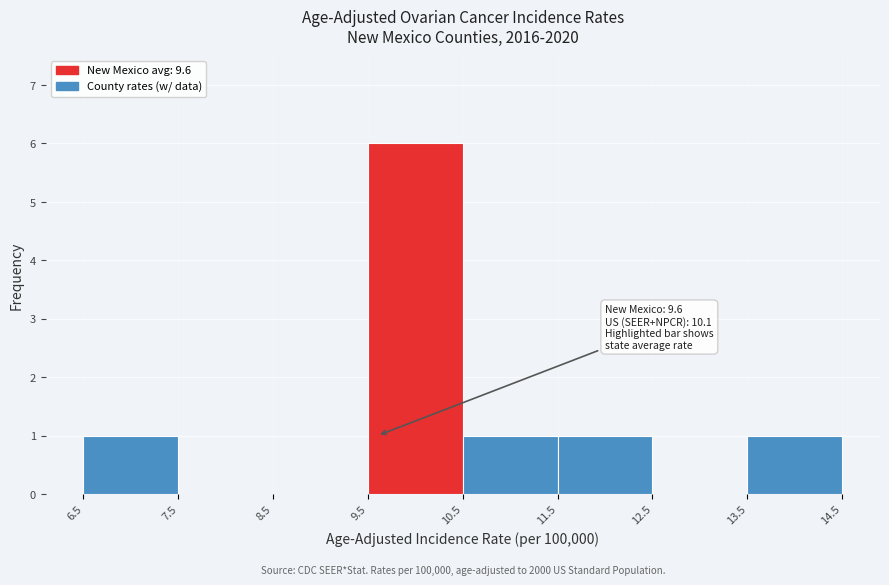

Over which range of the x-axis is the bar tallest?

9.5 to 10.5